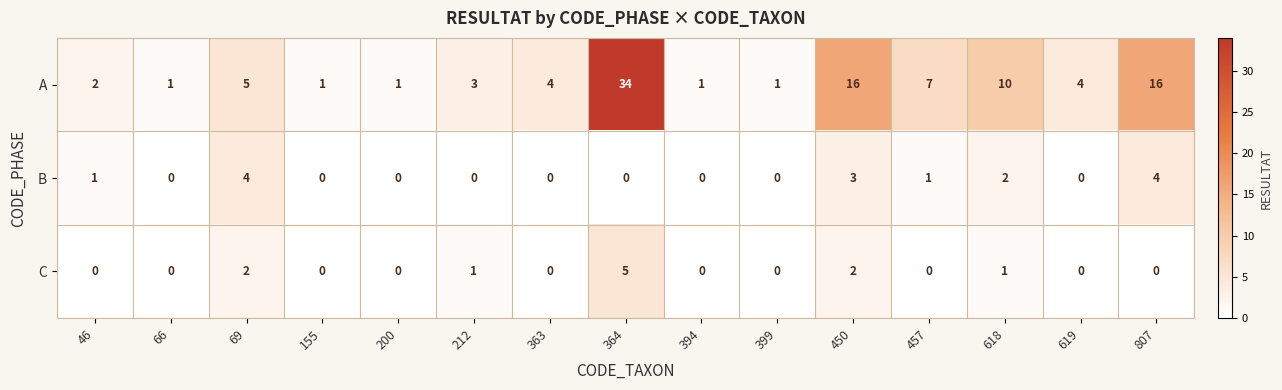

What is the total value across all series at 450?

21